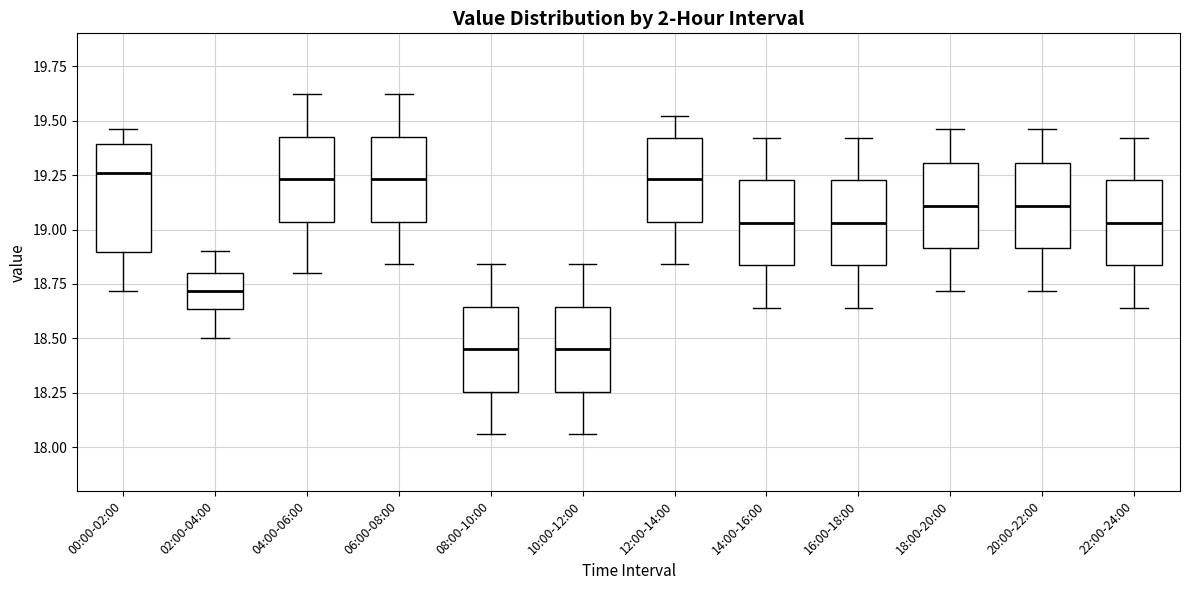

Comparing the boxes themselves (not the whiskers), which one is the tallest?

00:00-02:00